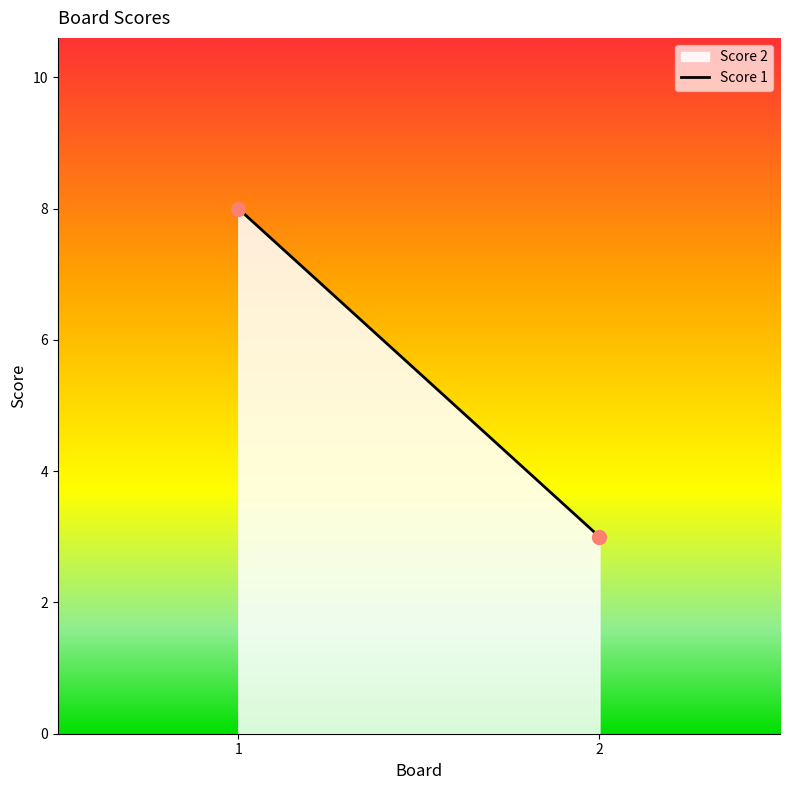

List the series in order of their overall mean, lowest first.

Score 1, Score 2